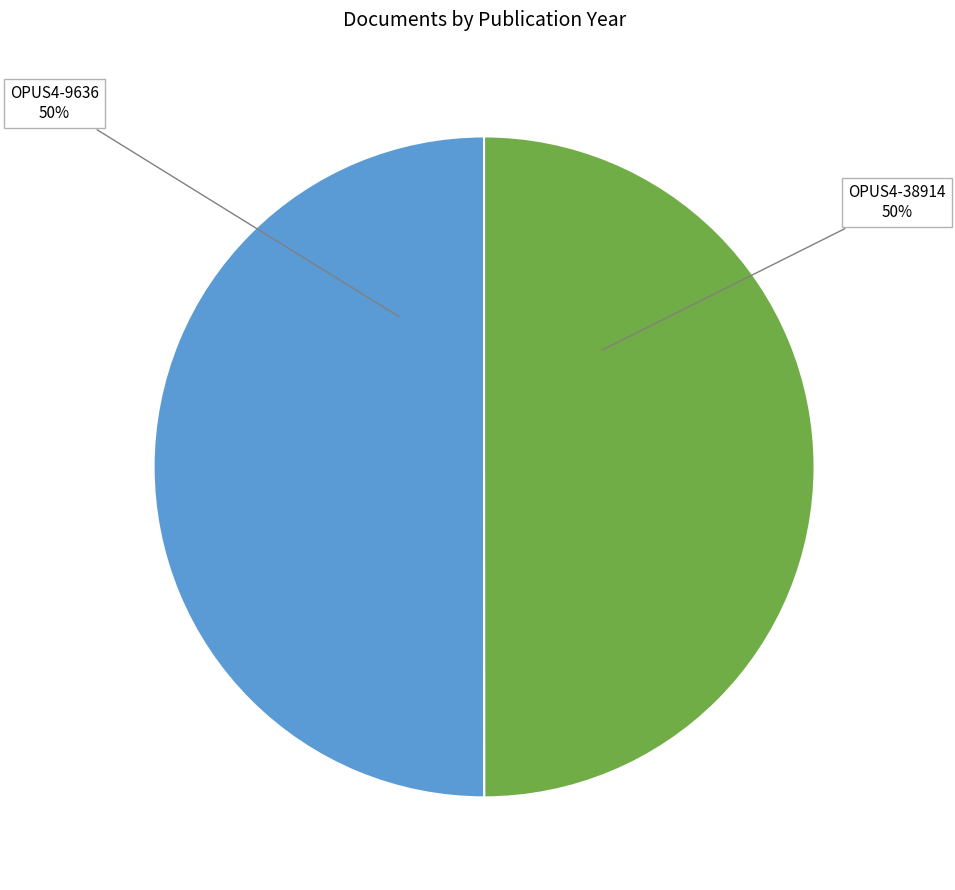

To the nearest percent, what is the average slice percentage?

50%